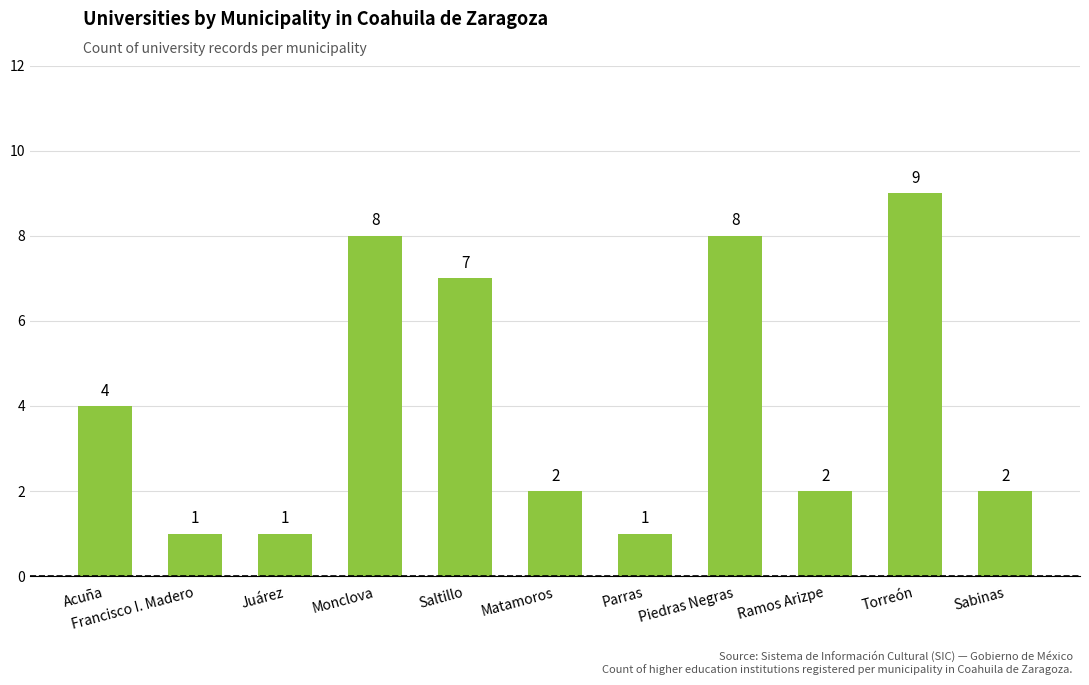

What is the maximum value shown in the chart?

9